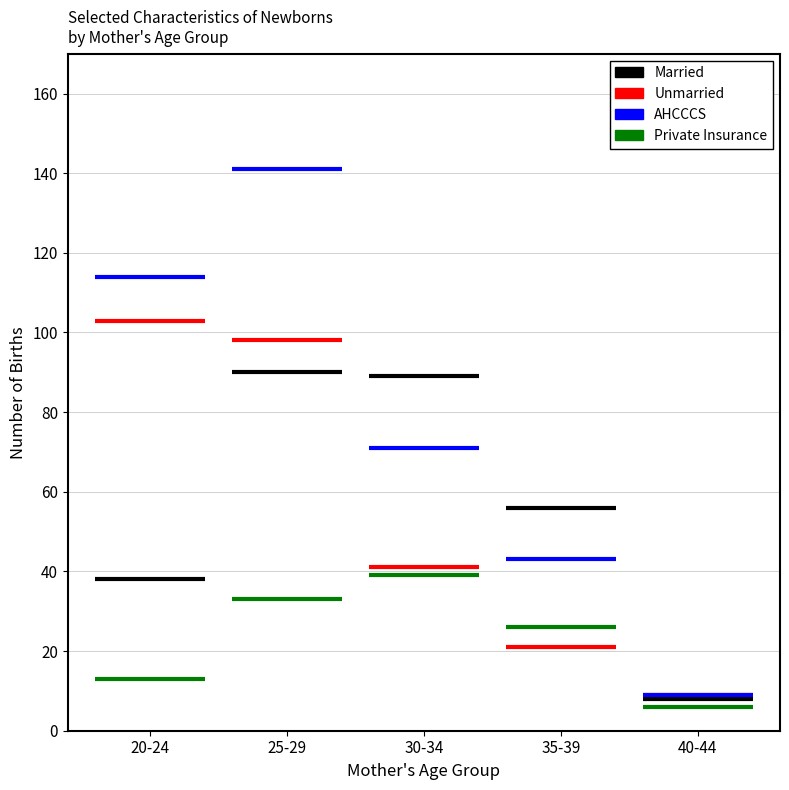

What is the minimum value shown in the chart?

6